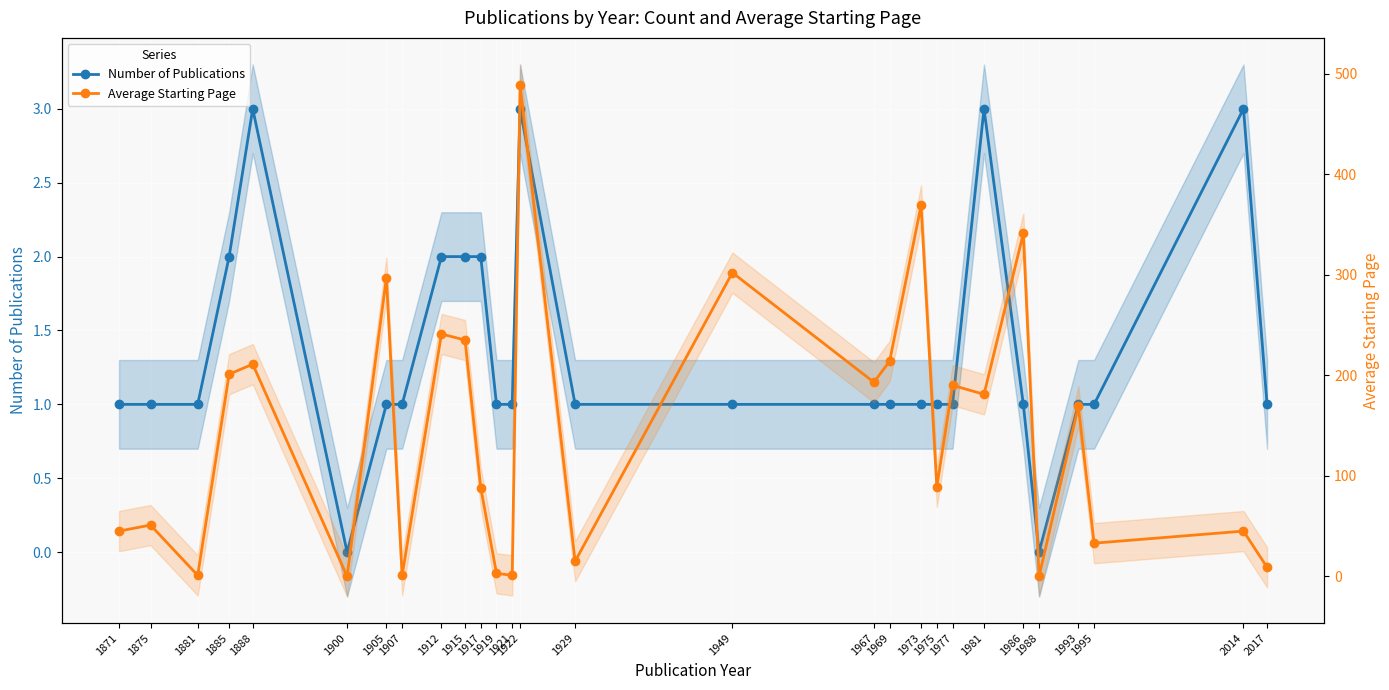

Which category has the lowest value across all series?

1900